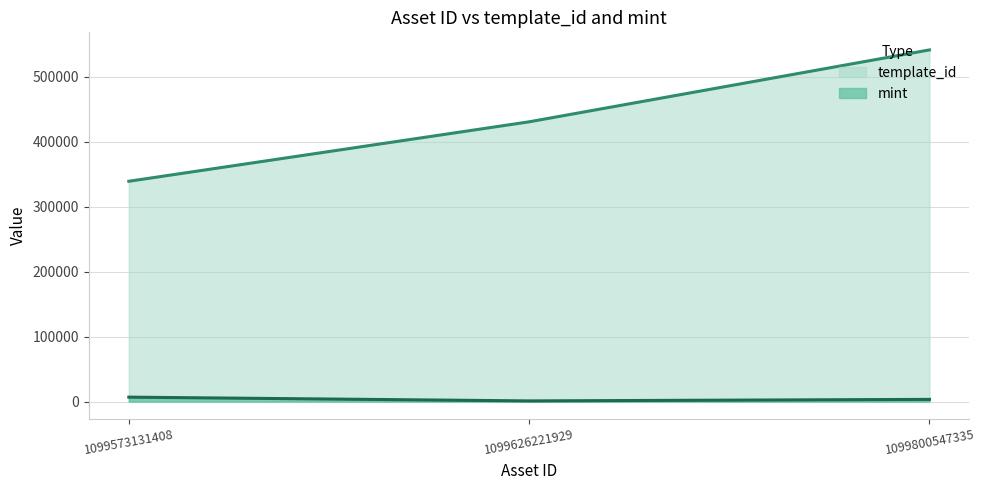

The mint series shows 1069 at 1099626221929. True or false?

True